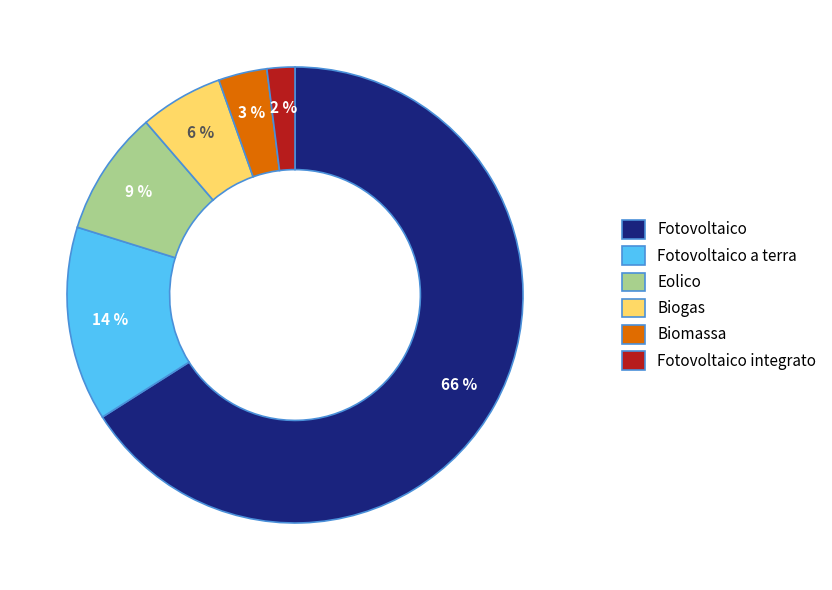

Do Fotovoltaico integrato and Biogas together represent more than half of the pie?

No